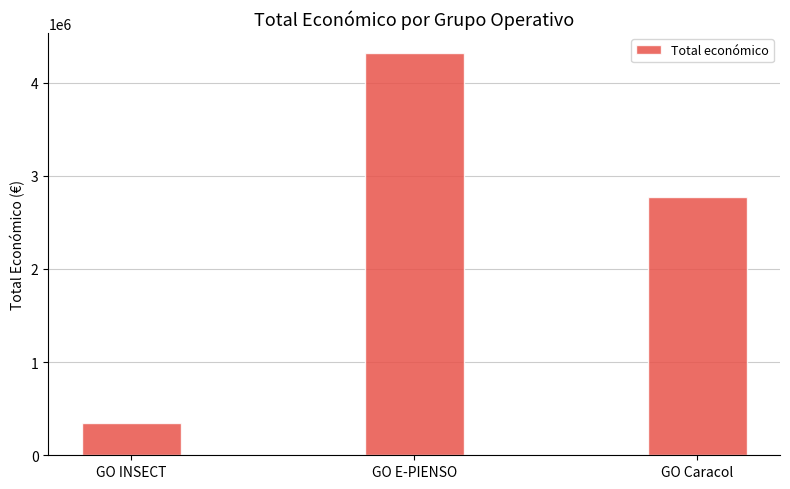

Between GO E-PIENSO and GO Caracol, which is larger?

GO E-PIENSO